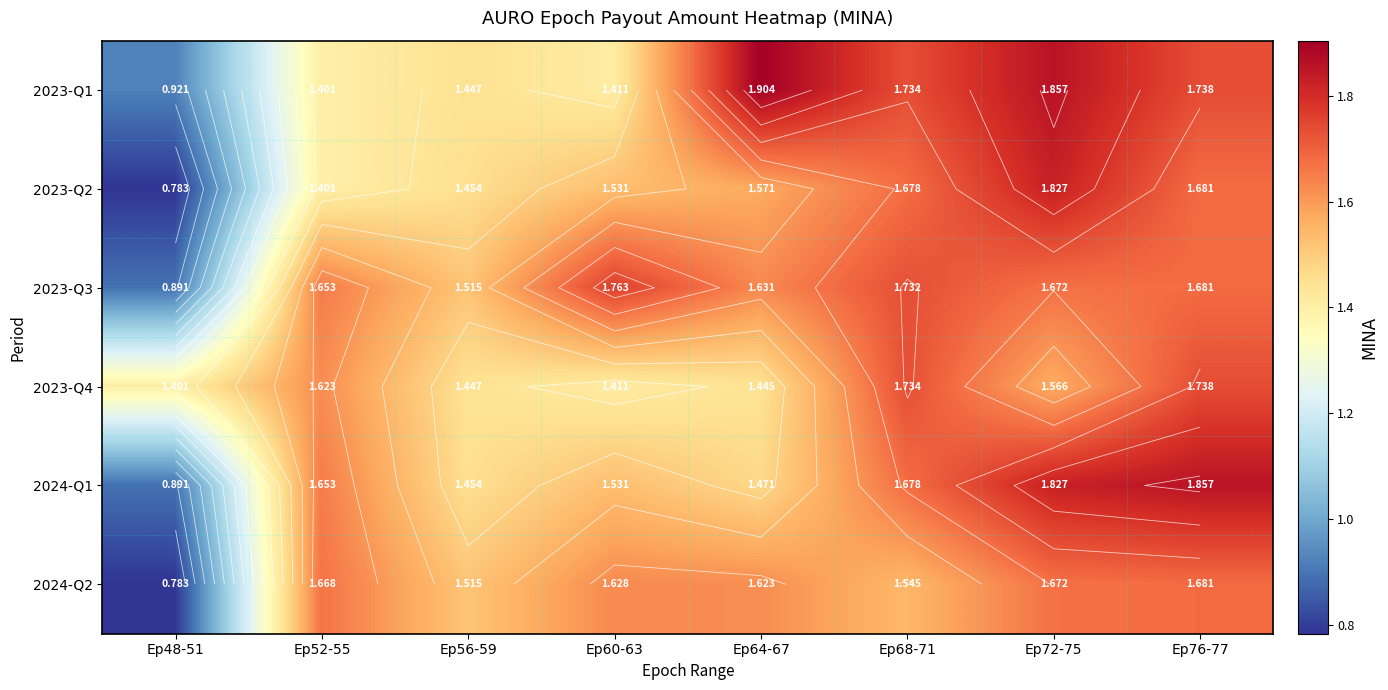

What is the sum of all 2024-Q2 values?

12.1